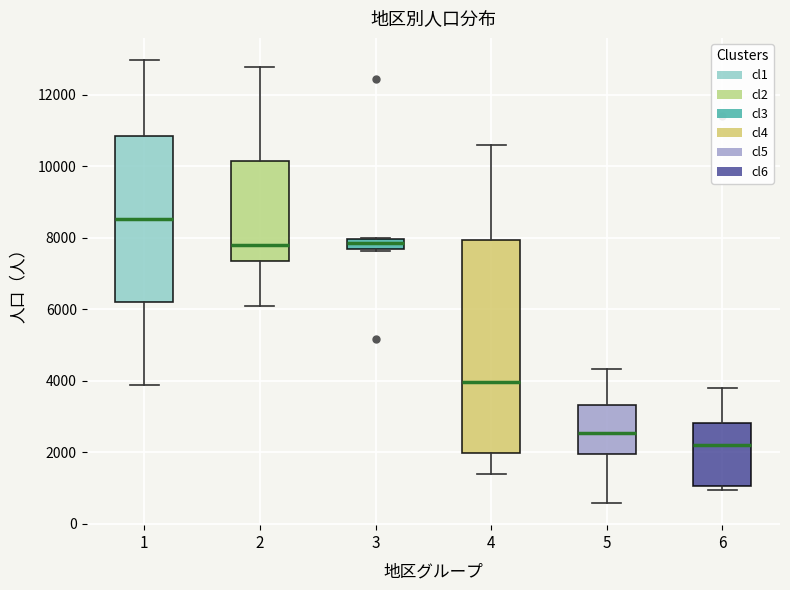

Comparing the boxes themselves (not the whiskers), which one is the tallest?

4